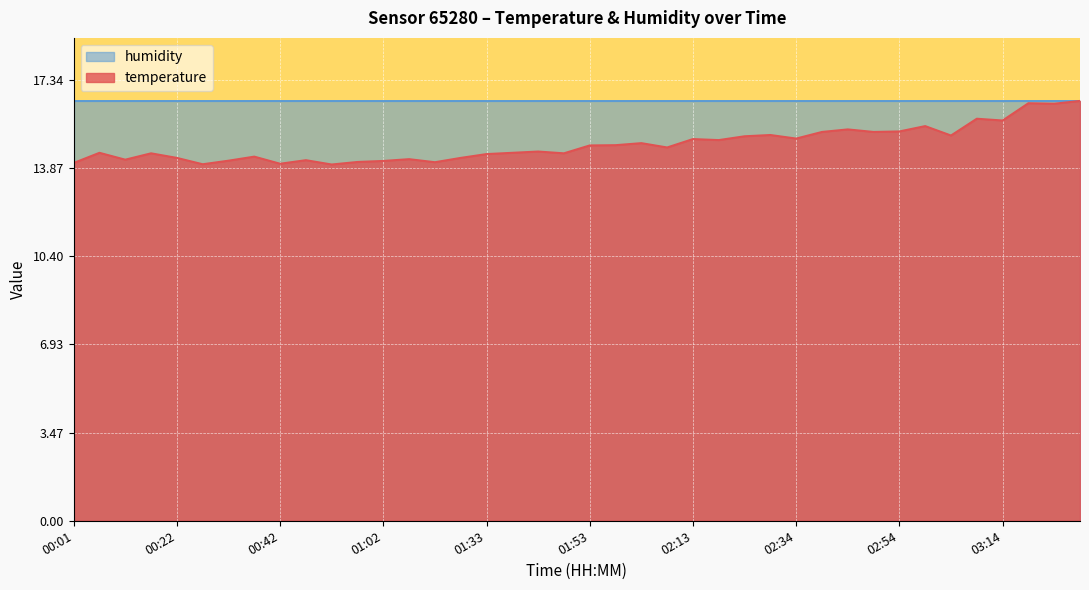

What is the average value?

14.8